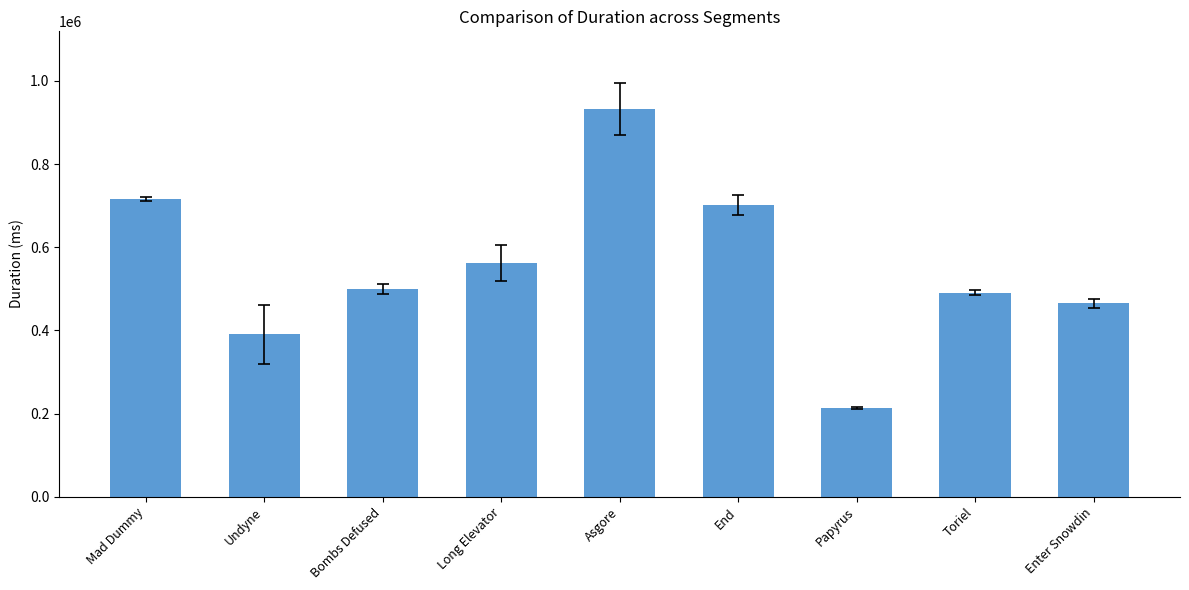

What is the difference between the maximum and minimum values?

720051.5